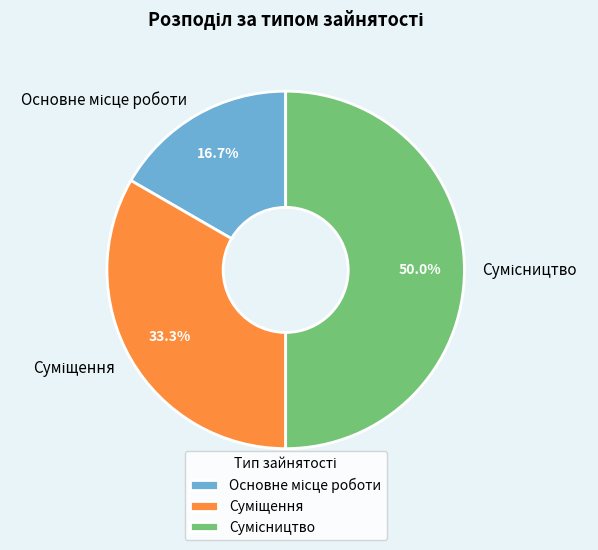

Which slice is the largest?

Сумісництво